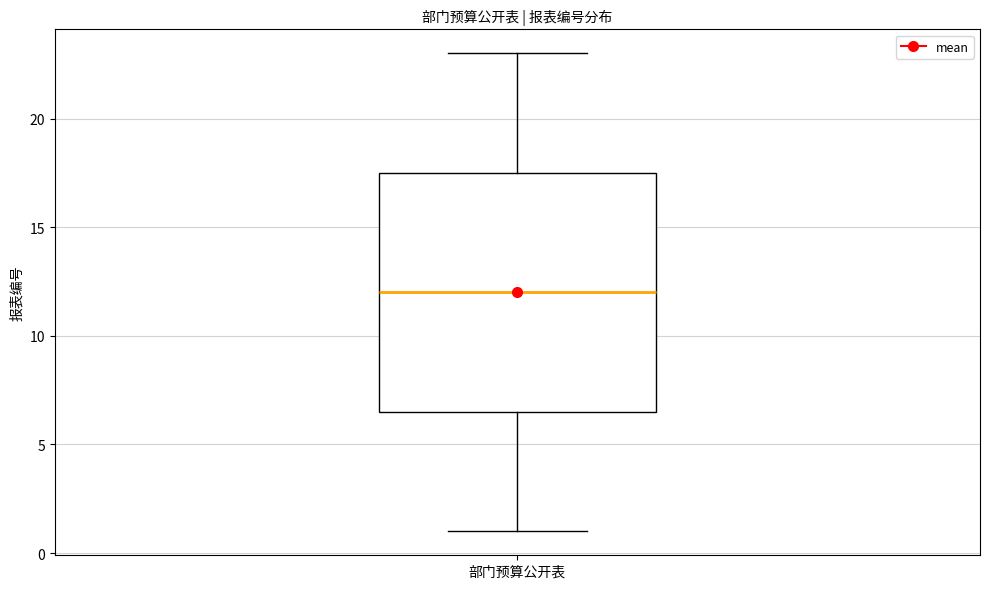

Read this box plot against the y-axis: the position of the median line, the range covered by the box, and the ends of both whiskers. The values are not printed on the chart, so give them approximately, as read against the axis.

median 12.0, box 6.5 to 17.5, whiskers 1.0 to 23.0